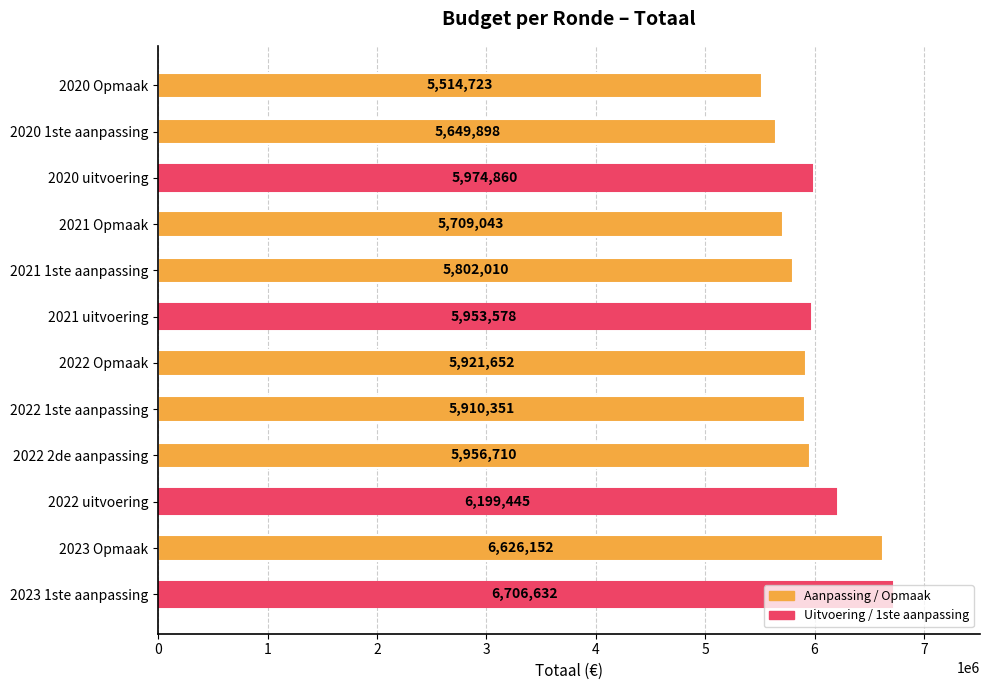

Rank the categories by value from highest to lowest.

2023 1ste aanpassing, 2023 Opmaak, 2022 uitvoering, 2020 uitvoering, 2022 2de aanpassing, 2021 uitvoering, 2022 Opmaak, 2022 1ste aanpassing, 2021 1ste aanpassing, 2021 Opmaak, 2020 1ste aanpassing, 2020 Opmaak